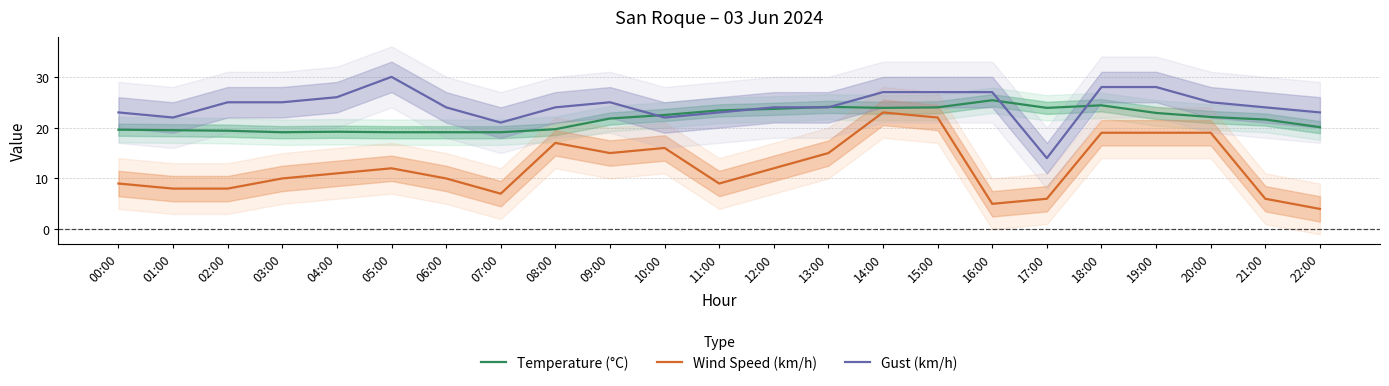

Reading left to right, list all the values displayed in this chart.

Temperature (°C): 00:00=19.6	01:00=19.5	02:00=19.4	03:00=19.1	04:00=19.2	05:00=19.1	06:00=19.1	07:00=19.1	08:00=19.7	09:00=21.8	10:00=22.5	11:00=23.4	12:00=23.7	13:00=24.1	14:00=23.9	15:00=24.0	16:00=25.4	17:00=23.9	18:00=24.4	19:00=22.9	20:00=22.1	21:00=21.6	22:00=20.1
Wind Speed (km/h): 00:00=9.0	01:00=8.0	02:00=8.0	03:00=10.0	04:00=11.0	05:00=12.0	06:00=10.0	07:00=7.0	08:00=17.0	09:00=15.0	10:00=16.0	11:00=9.0	12:00=12.0	13:00=15.0	14:00=23.0	15:00=22.0	16:00=5.0	17:00=6.0	18:00=19.0	19:00=19.0	20:00=19.0	21:00=6.0	22:00=4.0
Gust (km/h): 00:00=23.0	01:00=22.0	02:00=25.0	03:00=25.0	04:00=26.0	05:00=30.0	06:00=24.0	07:00=21.0	08:00=24.0	09:00=25.0	10:00=22.0	11:00=23.0	12:00=24.0	13:00=24.0	14:00=27.0	15:00=27.0	16:00=27.0	17:00=14.0	18:00=28.0	19:00=28.0	20:00=25.0	21:00=24.0	22:00=23.0